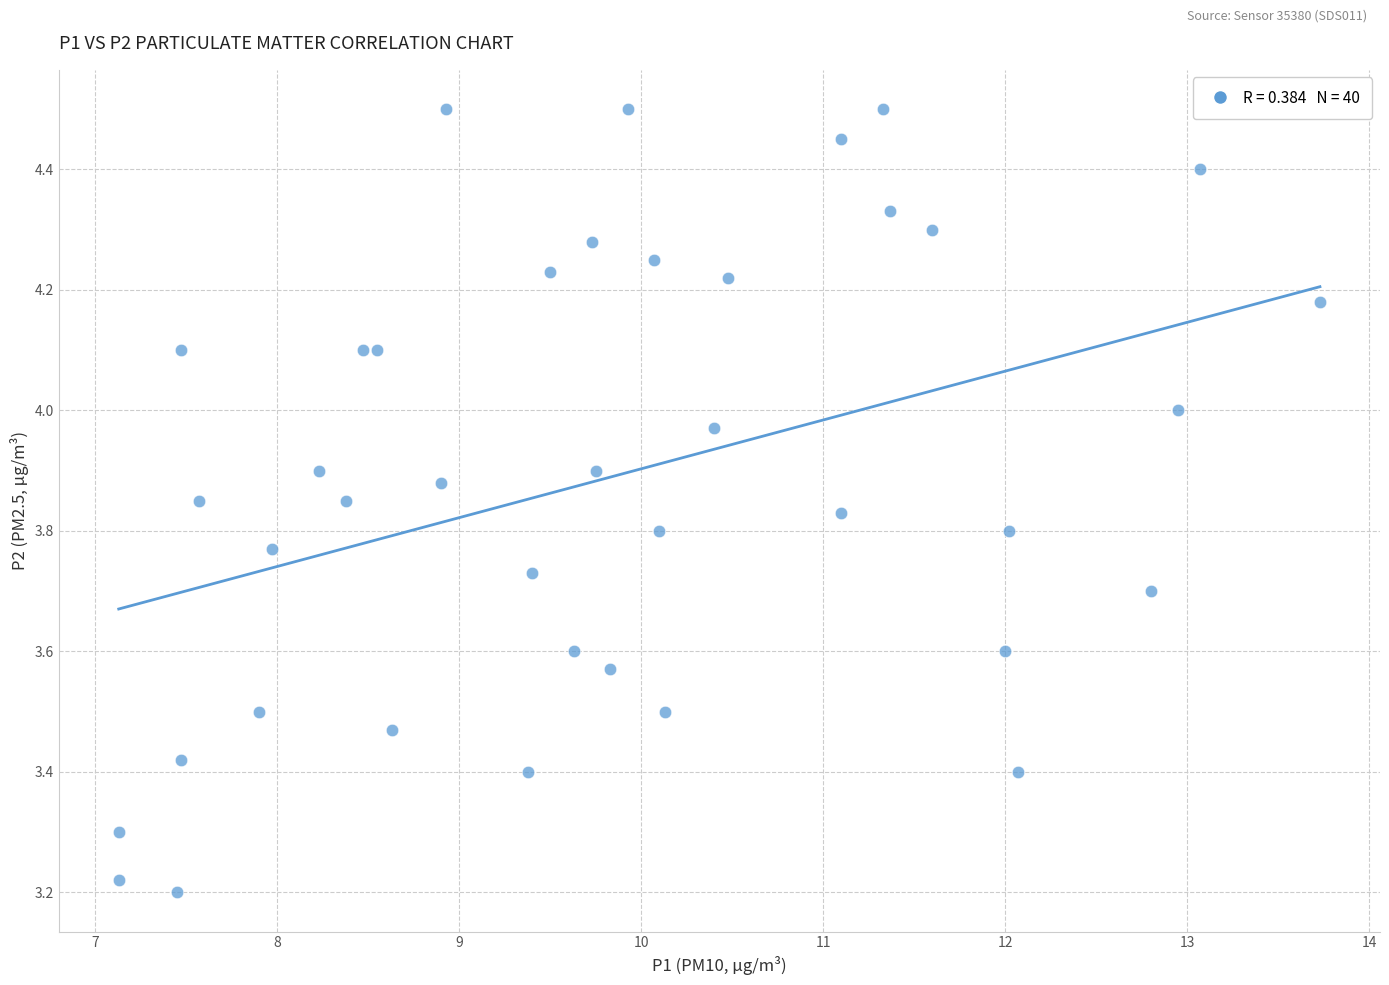

What is the range of Y values (max minus min)?

1.3